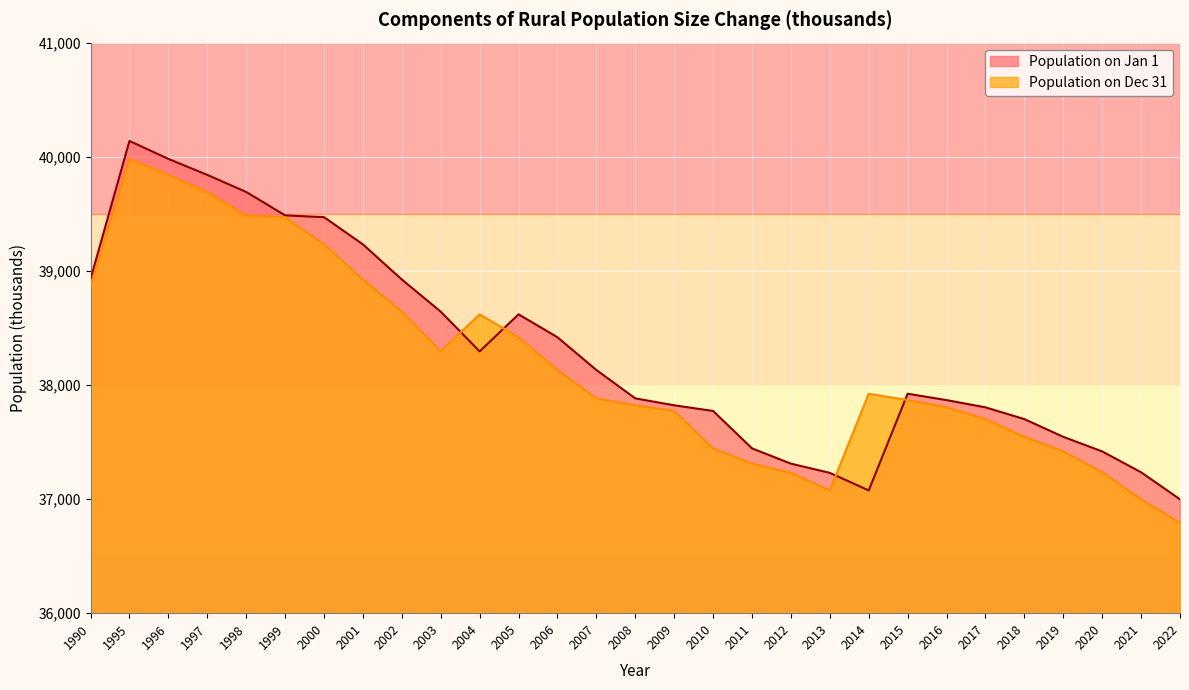

What are all the series names shown in the legend?

Population on Jan 1, Population on Dec 31